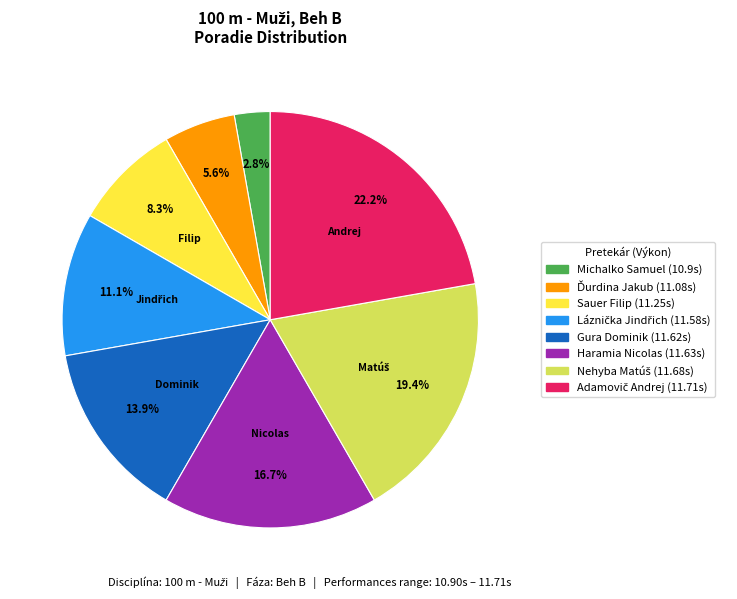

How many slices are in this pie chart?

8